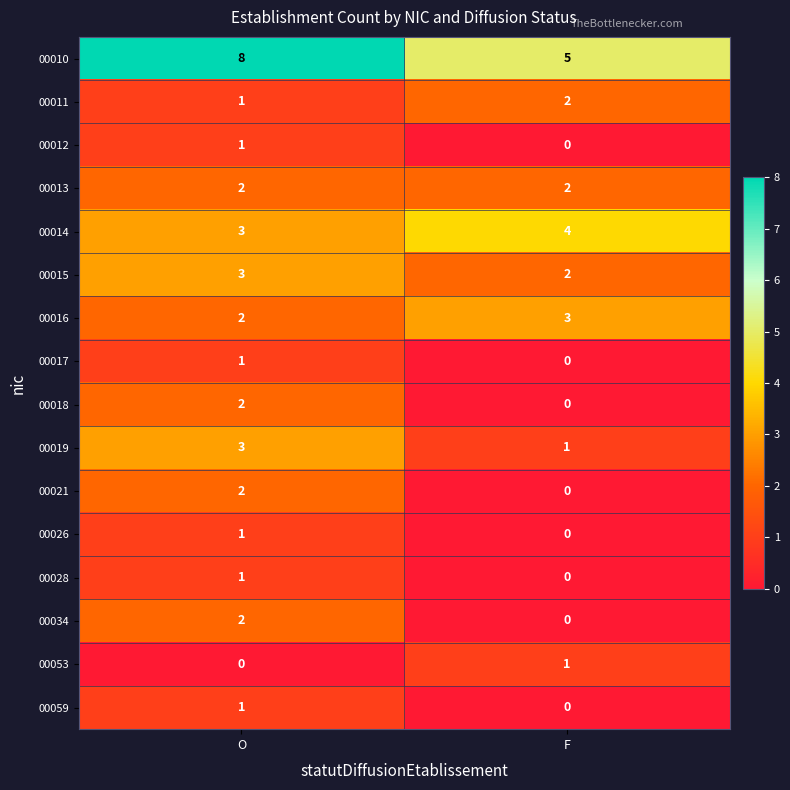

The 00018 series shows 2 at O. True or false?

True